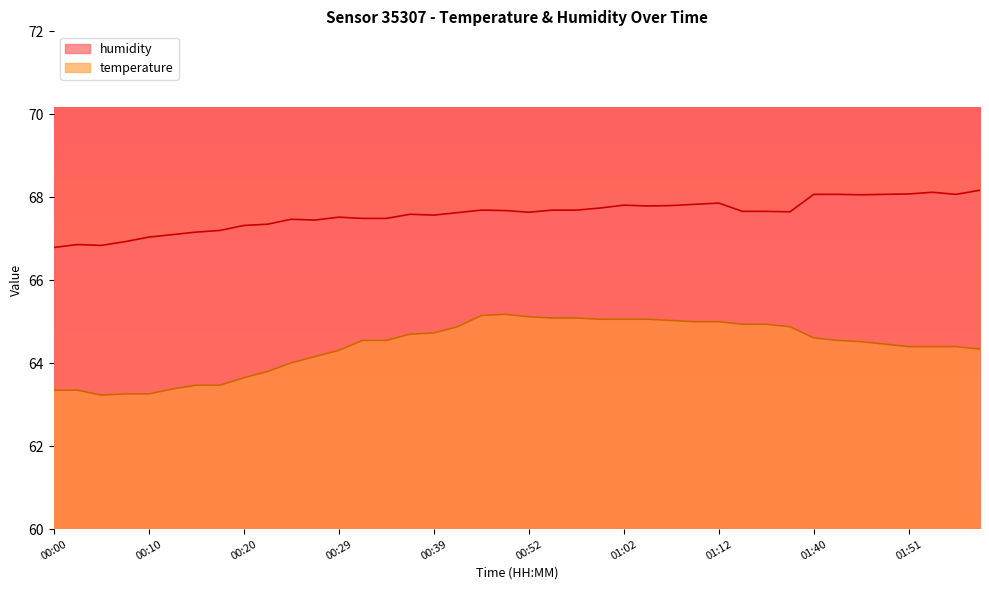

True or false: humidity and temperature intersect in this chart.

False